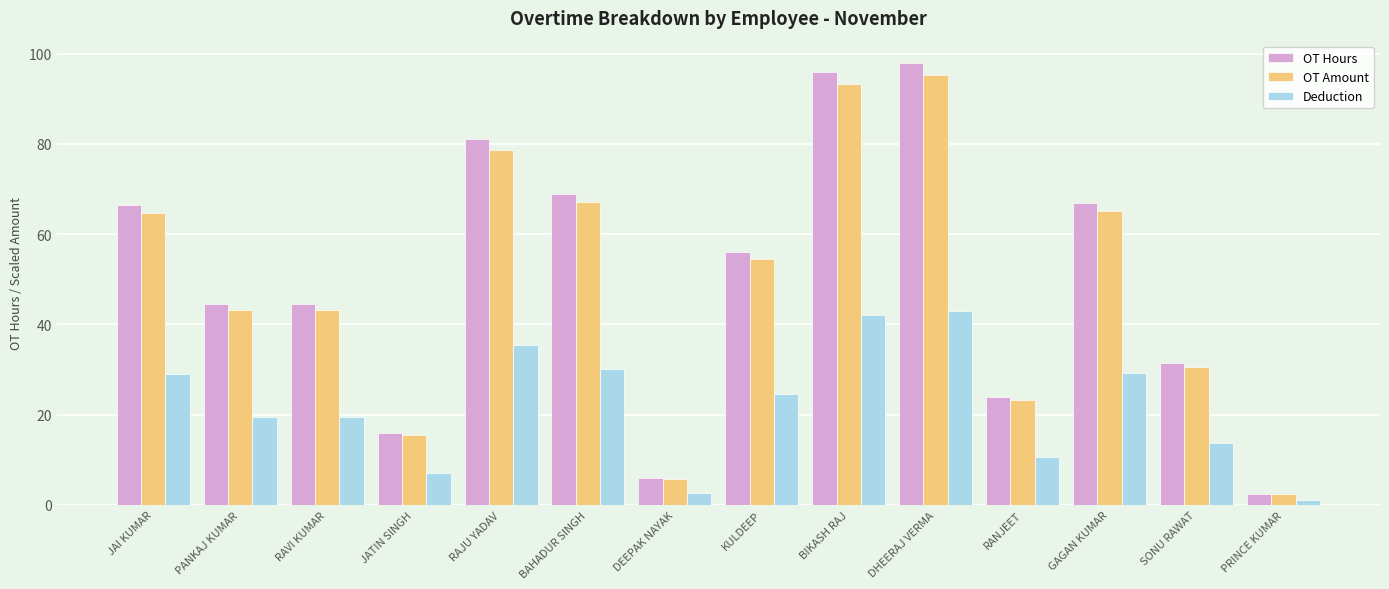

The OT Amount series shows 15.6 at JATIN SINGH. True or false?

True